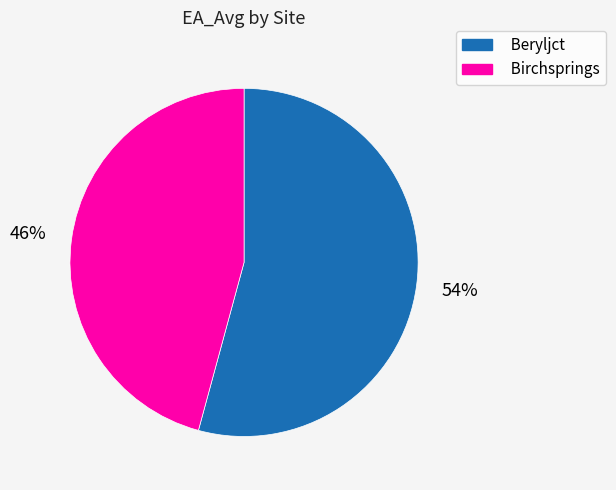

Which has a higher value, Birchsprings or Beryljct?

Beryljct